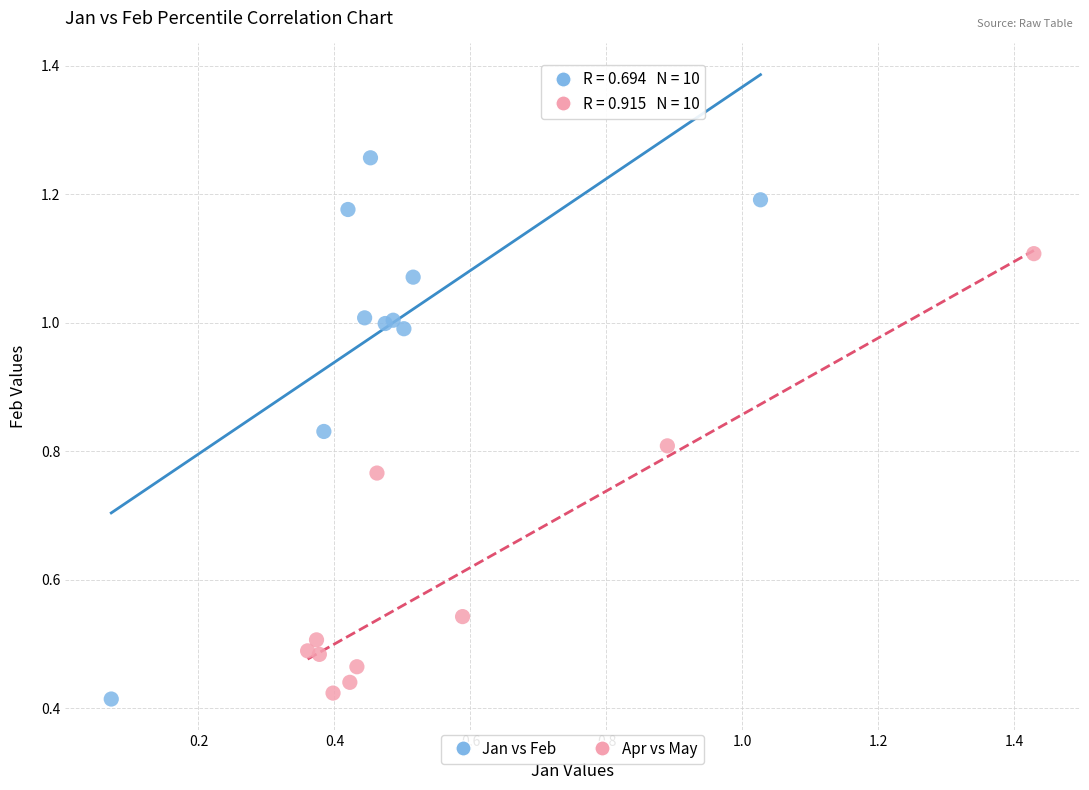

Which series reaches the maximum Y coordinate?

Jan vs Feb